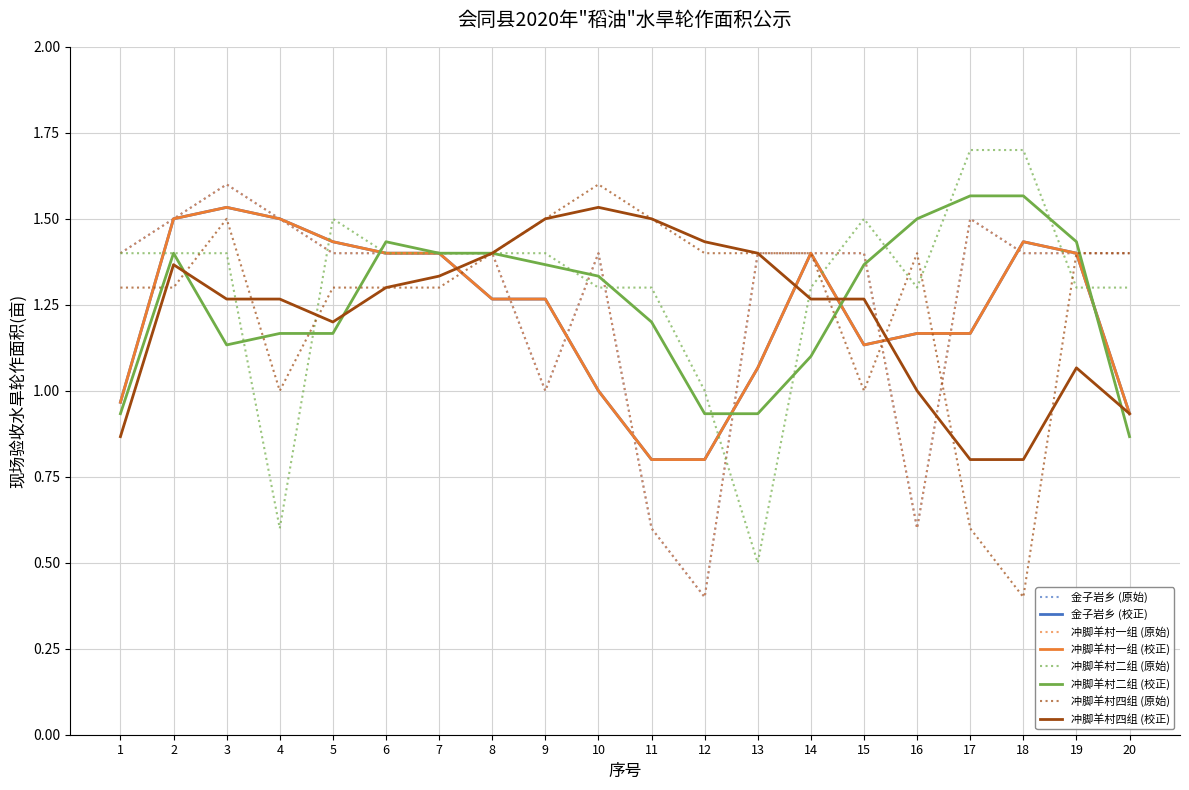

Does the chart display data point markers on the line(s)?

No